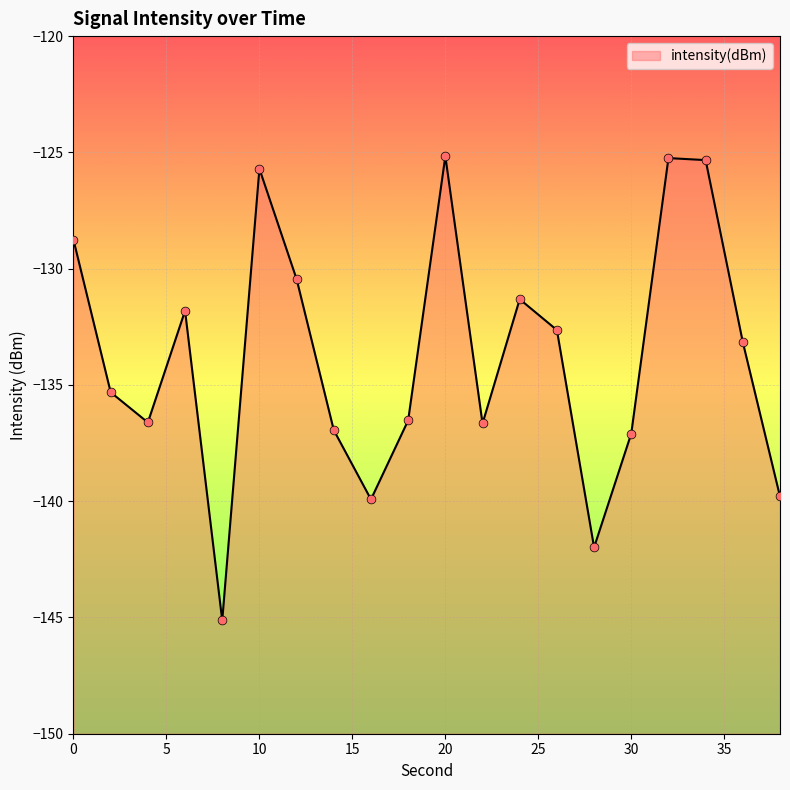

Between 4 and 26, which is larger?

26